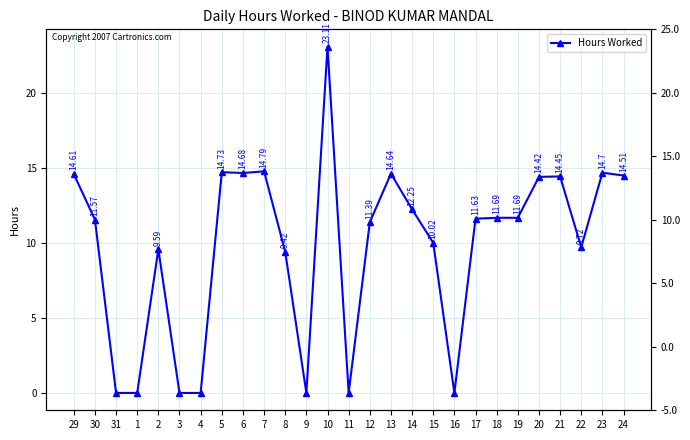

The chart shows a value of 24.7 at 13. True or false?

False